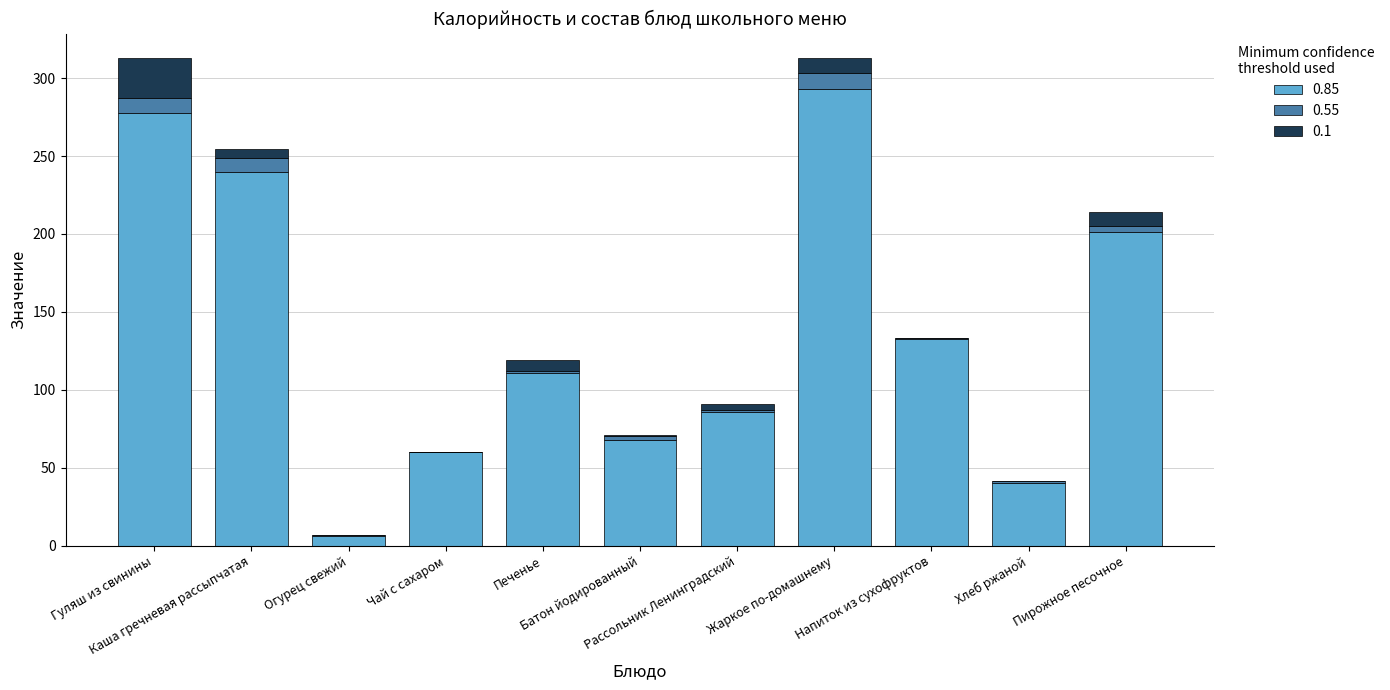

What is the sum of all 0.85 values?

1516.3